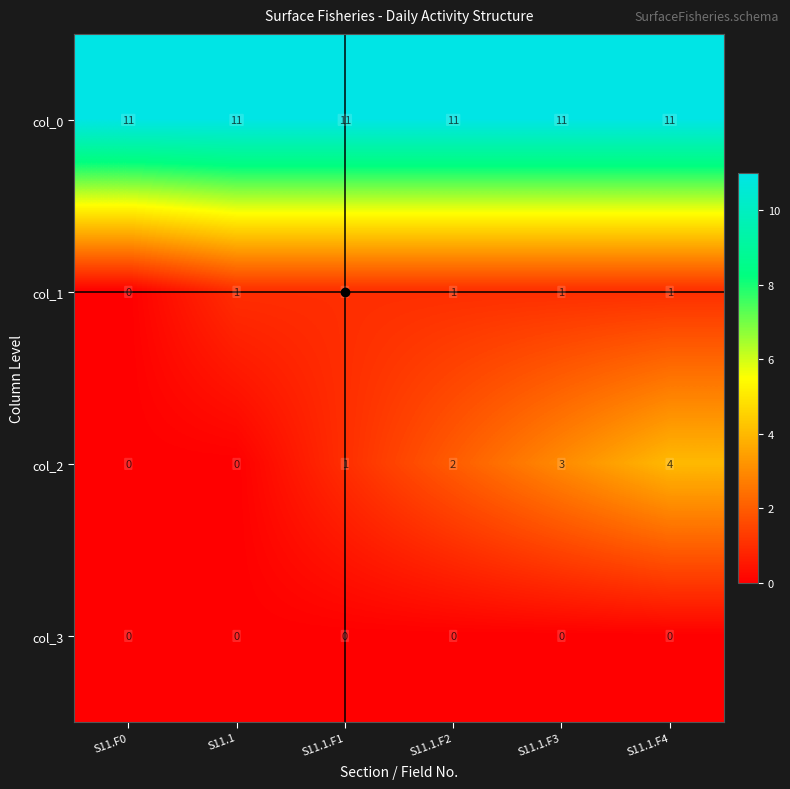

At which category is the sum across all series the highest?

S11.1.F4